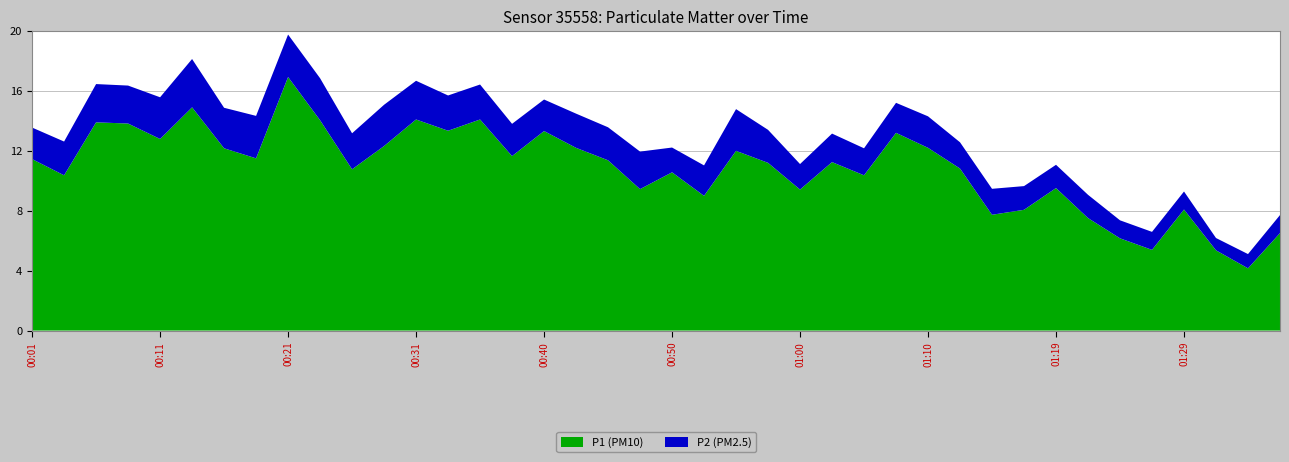

Reading right to left, extract all data points from this chart.

P1: 01:37=6.5	01:34=4.2	01:32=5.3	01:29=8.1	01:27=5.4	01:24=6.2	01:22=7.5	01:19=9.5	01:17=8.1	01:14=7.7	01:12=10.8	01:10=12.2	01:07=13.2	01:05=10.3	01:02=11.2	01:00=9.4	00:57=11.2	00:55=12.0	00:52=9.0	00:50=10.6	00:48=9.4	00:45=11.3	00:43=12.2	00:40=13.3	00:38=11.6	00:35=14.1	00:33=13.3	00:31=14.1	00:28=12.3	00:26=10.8	00:23=14.0	00:21=16.9	00:18=11.5	00:16=12.2	00:14=14.9	00:11=12.8	00:09=13.8	00:06=13.9	00:04=10.3	00:01=11.4
P2: 01:37=1.2	01:34=0.9	01:32=0.8	01:29=1.2	01:27=1.2	01:24=1.2	01:22=1.6	01:19=1.6	01:17=1.6	01:14=1.7	01:12=1.8	01:10=2.1	01:07=2.0	01:05=1.8	01:02=1.9	01:00=1.7	00:57=2.2	00:55=2.8	00:52=2.0	00:50=1.6	00:48=2.5	00:45=2.2	00:43=2.3	00:40=2.1	00:38=2.1	00:35=2.3	00:33=2.4	00:31=2.6	00:28=2.8	00:26=2.4	00:23=2.8	00:21=2.8	00:18=2.8	00:16=2.7	00:14=3.2	00:11=2.8	00:09=2.5	00:06=2.5	00:04=2.2	00:01=2.1